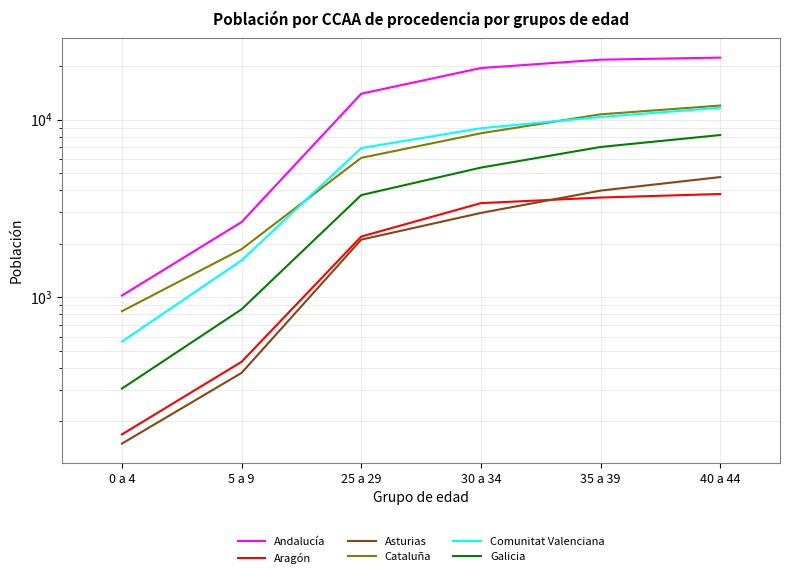

Reading left to right, what are all the values shown in this chart?

Andalucía: 1022	2649	13974	19494	21722	22313
Aragón: 169	433	2195	3385	3639	3811
Asturias: 150	375	2109	2981	3981	4744
Cataluña: 834	1864	6085	8369	10700	11987
Comunitat Valenciana: 563	1613	6910	8935	10342	11649
Galicia: 306	855	3756	5364	7007	8180